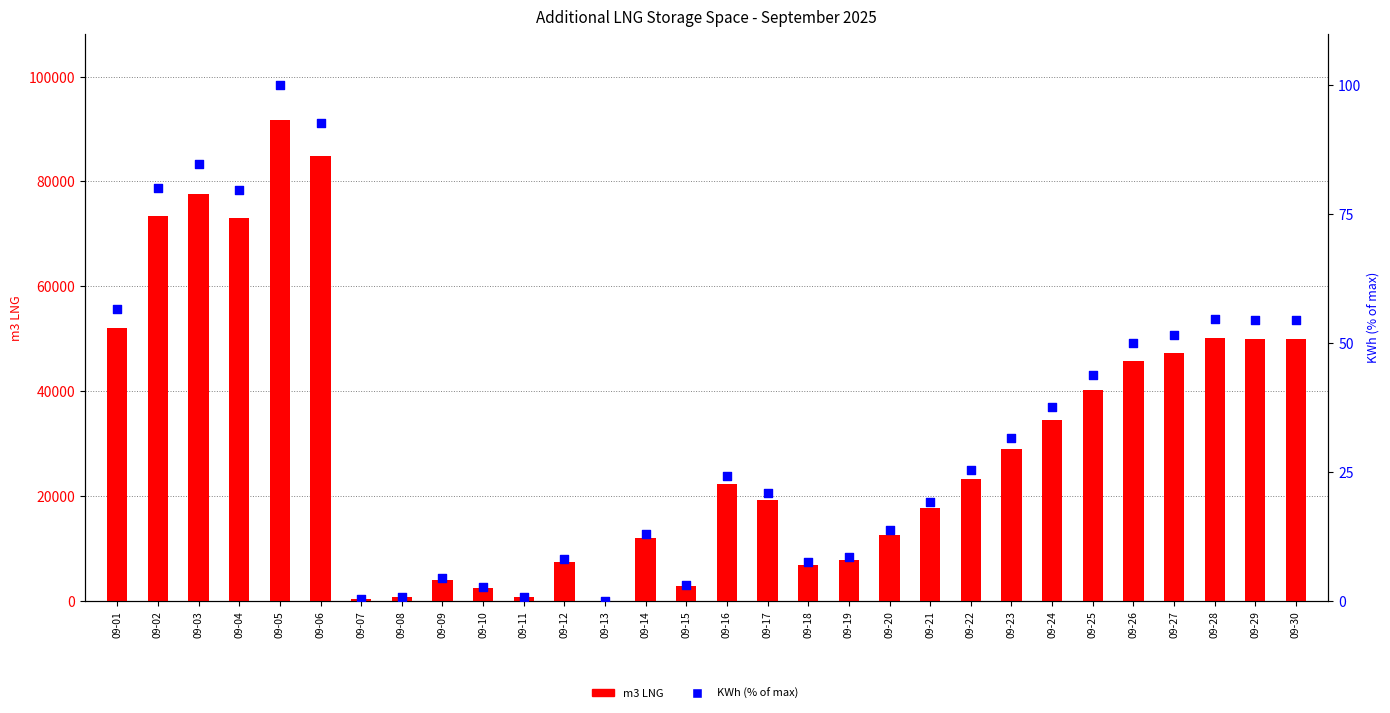

Which series has the largest total across all categories?

Additional LNG Storage Space (m3 LNG)